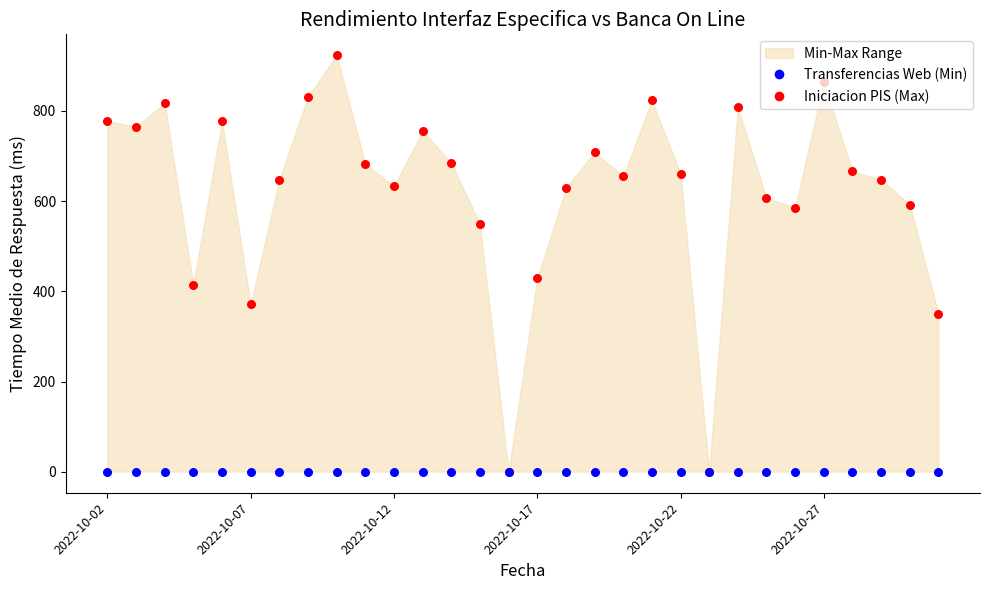

Which series contains the highest Y value?

Iniciacion PIS (Max)